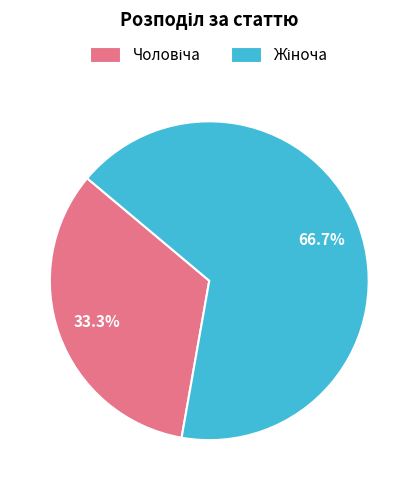

How many segments does this pie chart have?

2